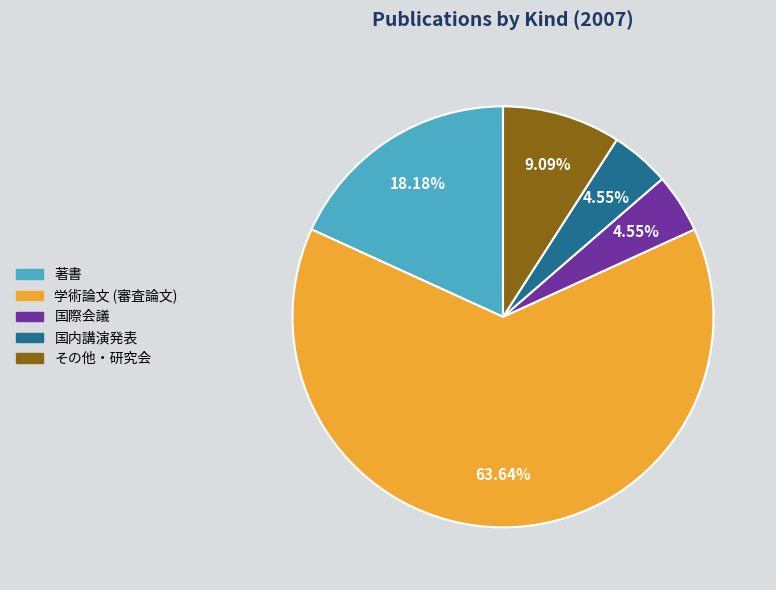

How many slices are in this pie chart?

5